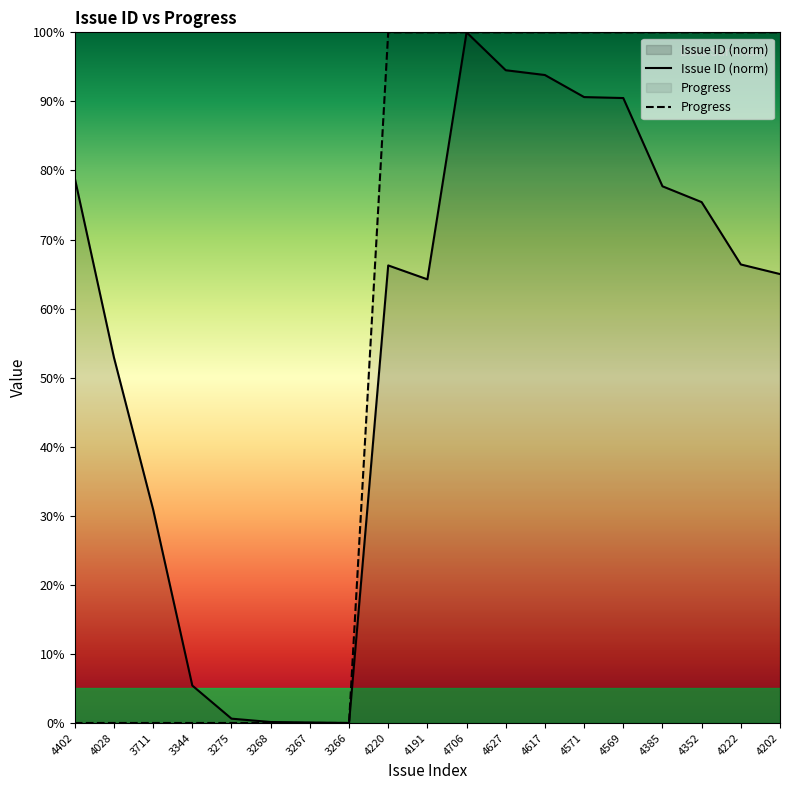

Between 4627 and 3275, which is larger?

4627